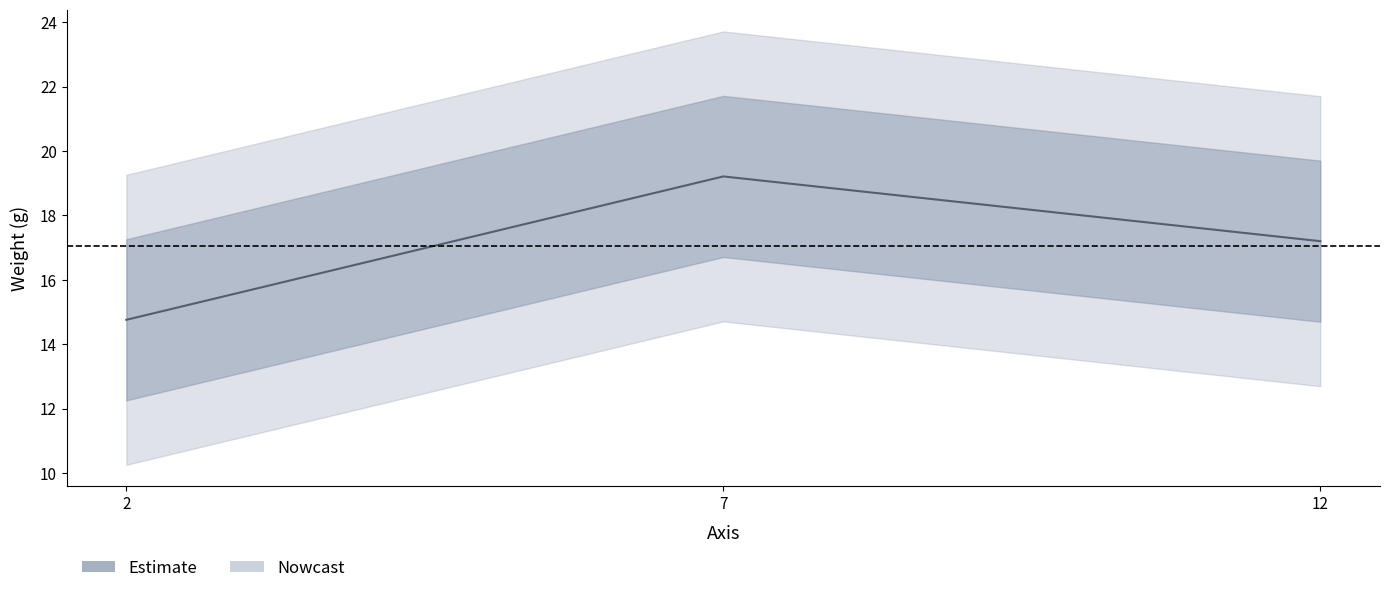

What is the ratio of the value at 7 to the value at 12?

1.1